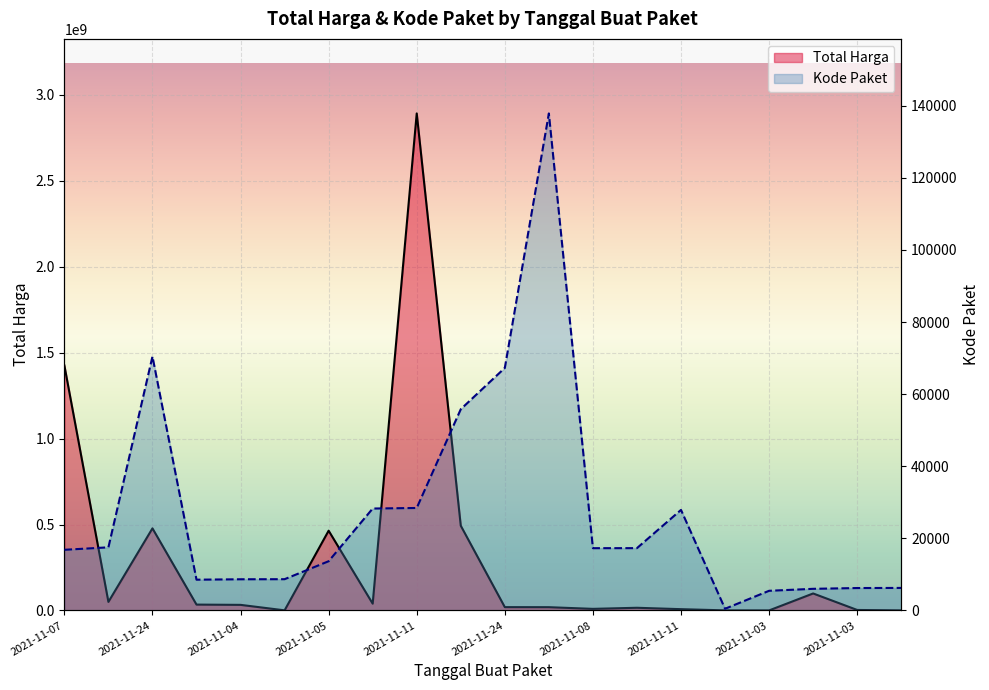

Which label corresponds to the largest value in the chart?

2021-11-11